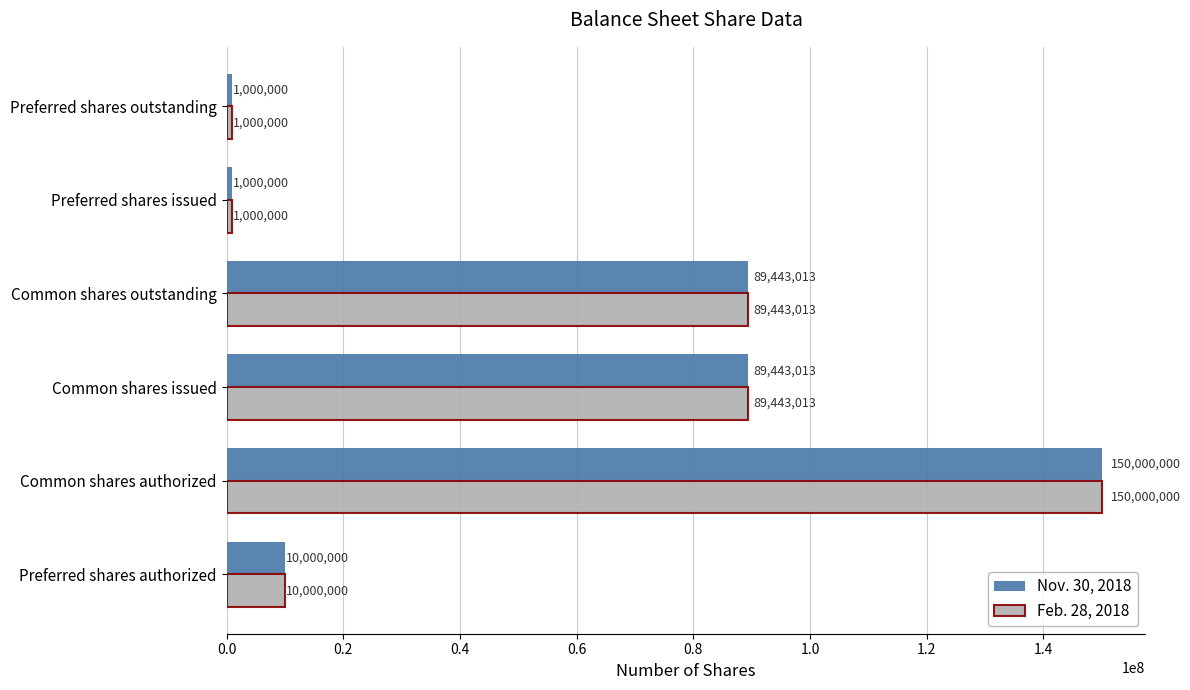

What is the approximate value of Nov. 30, 2018 at Common shares issued?

89443013